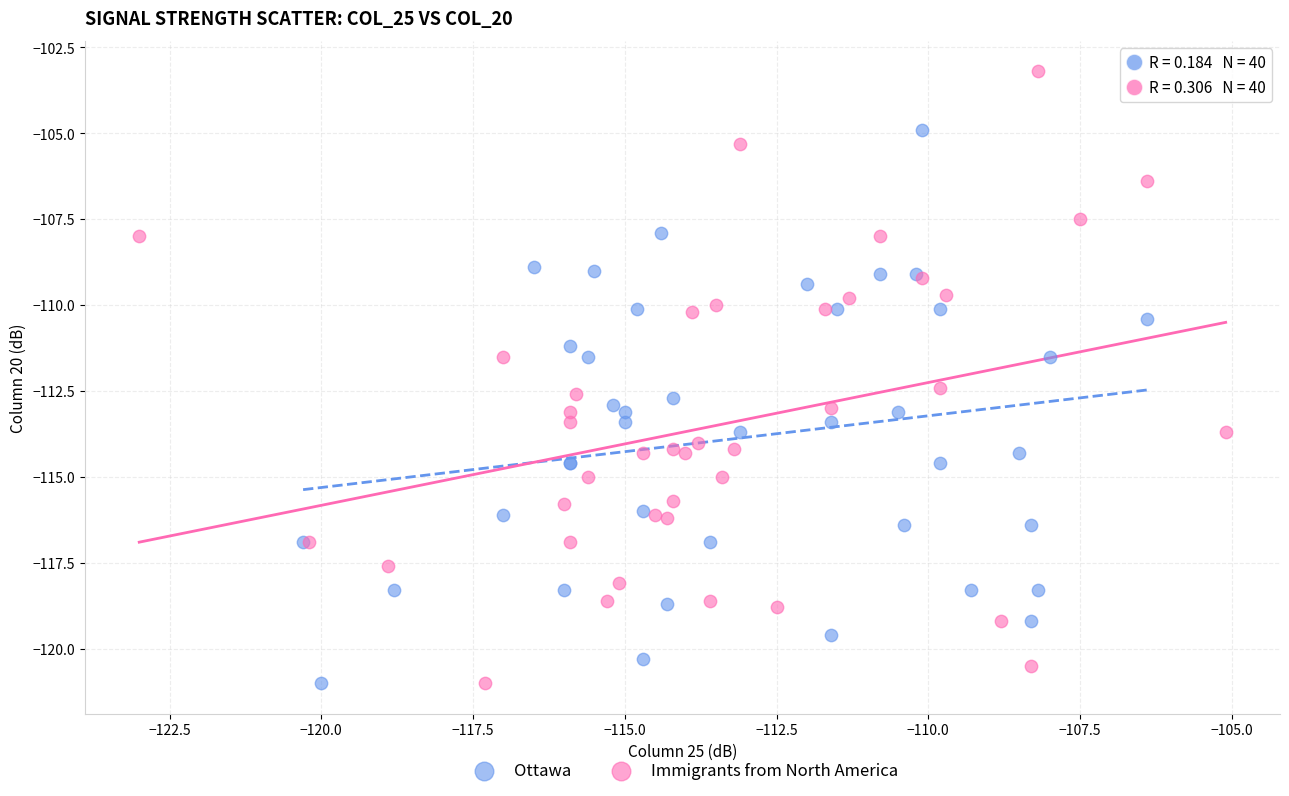

What are all the series names shown in the legend?

Ottawa, Immigrants from North America